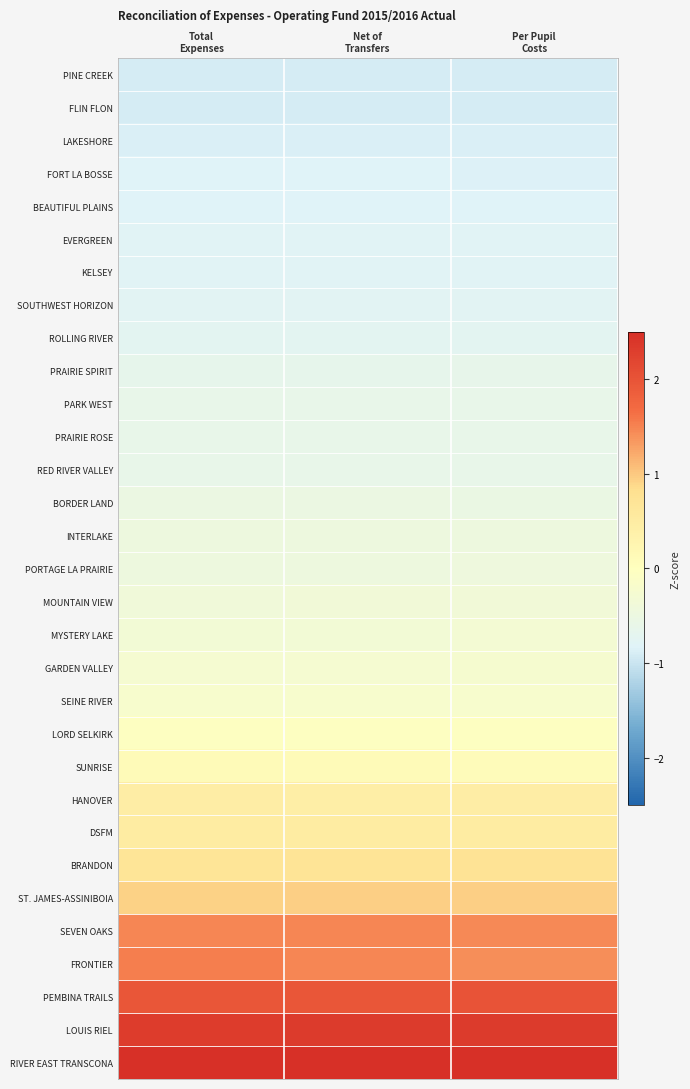

Which has a higher value, Net of
Transfers or Per Pupil
Costs?

Per Pupil
Costs